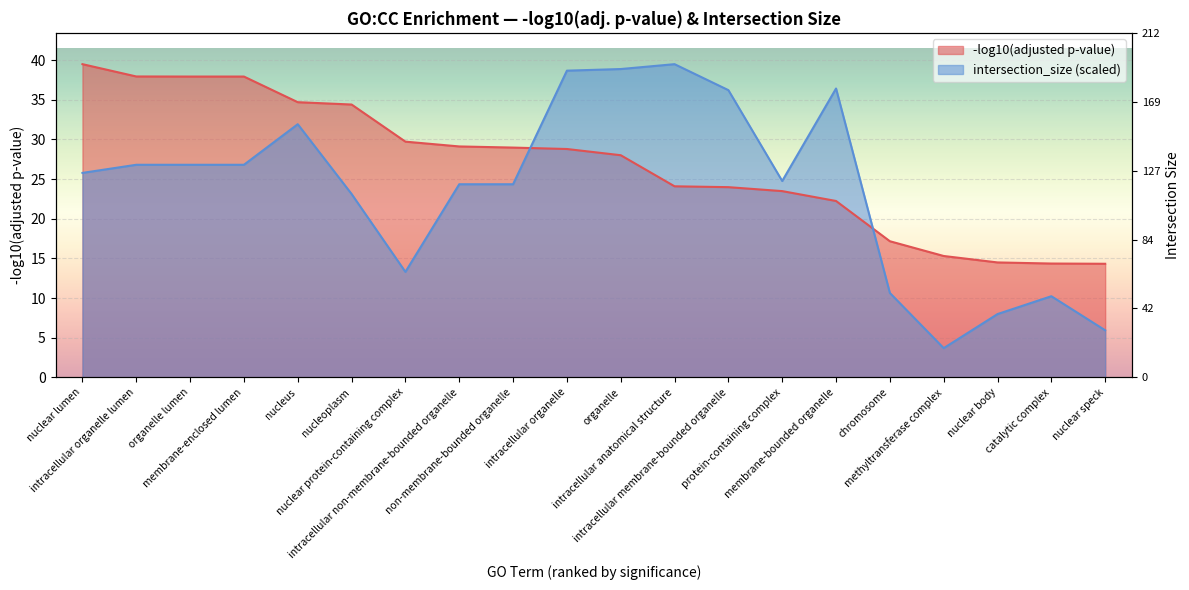

What is the label of the 3rd point from the left?

organelle lumen